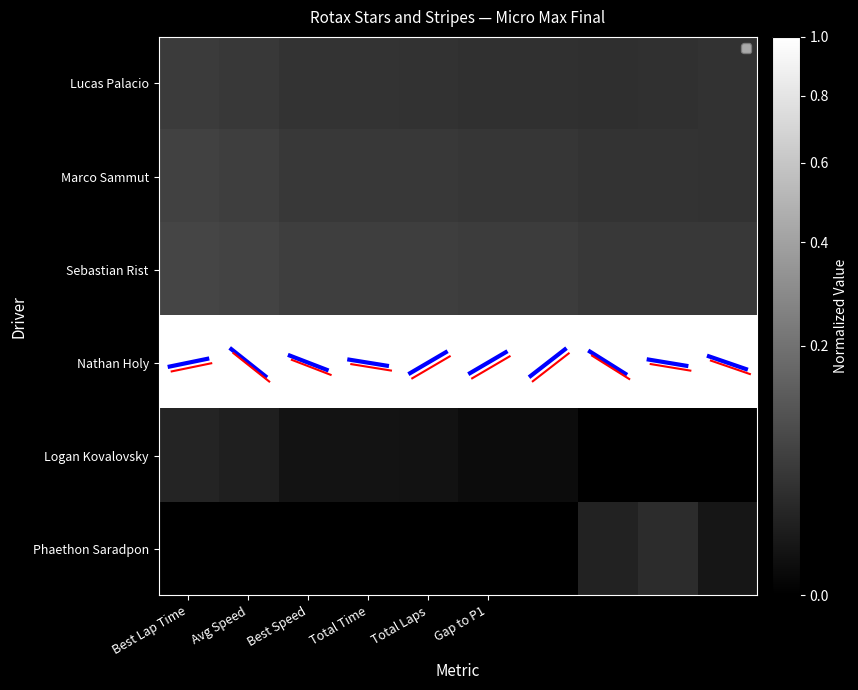

How many categories are shown in the chart?

10